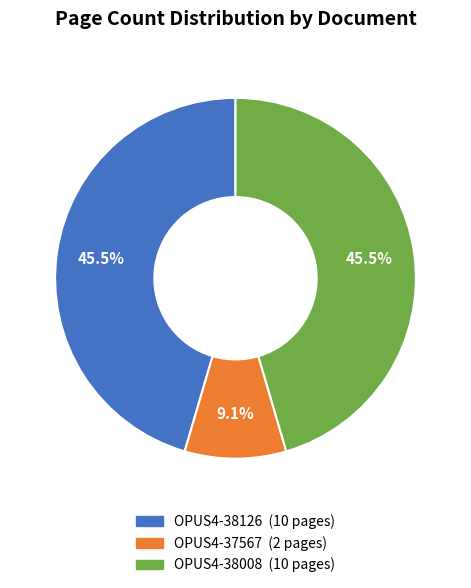

To the nearest percent, what is the average slice percentage?

33%